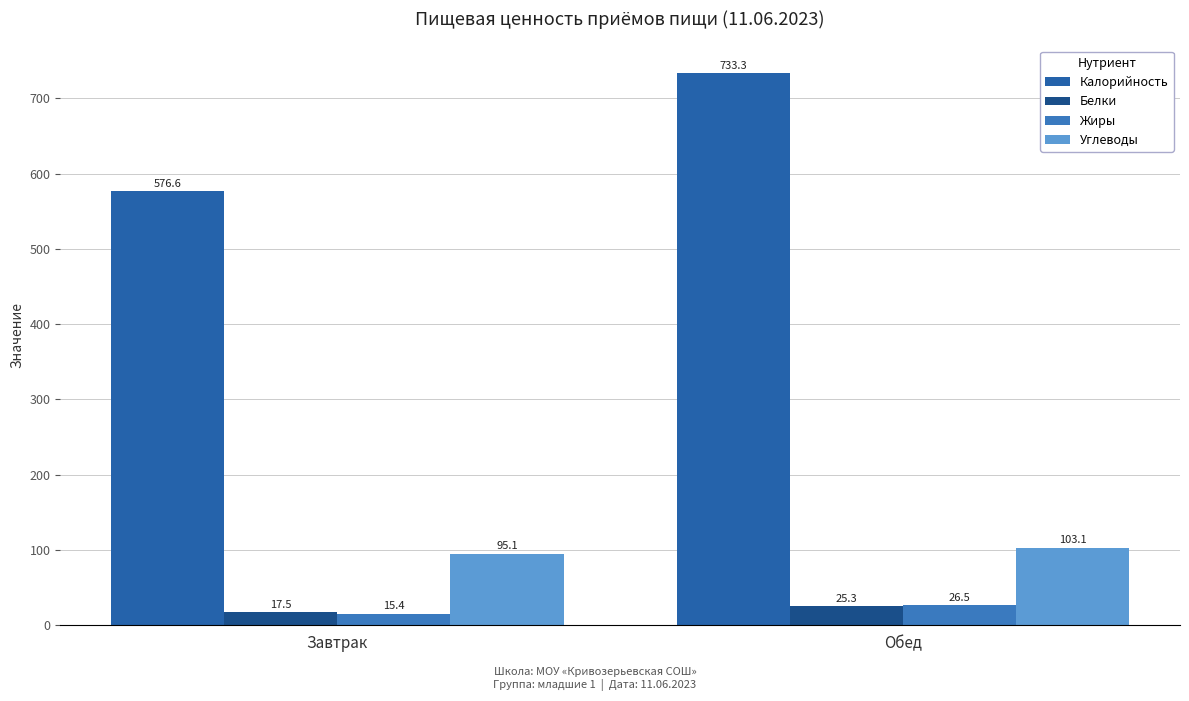

Where does the Калорийность series first go above 733?

Обед